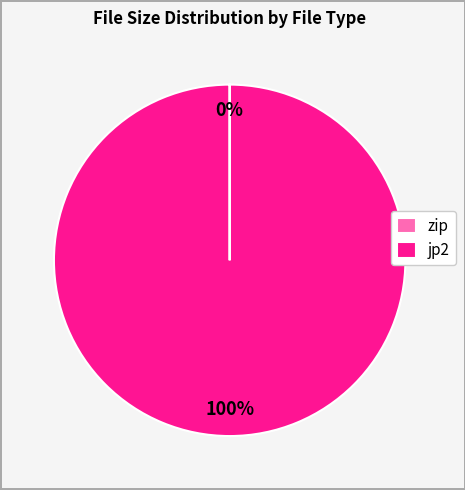

To the nearest percent, what portion does jp2 represent?

100%